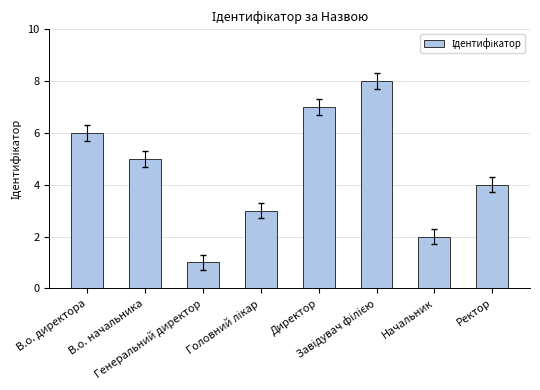

At which label does the data first exceed 5?

В.о. директора